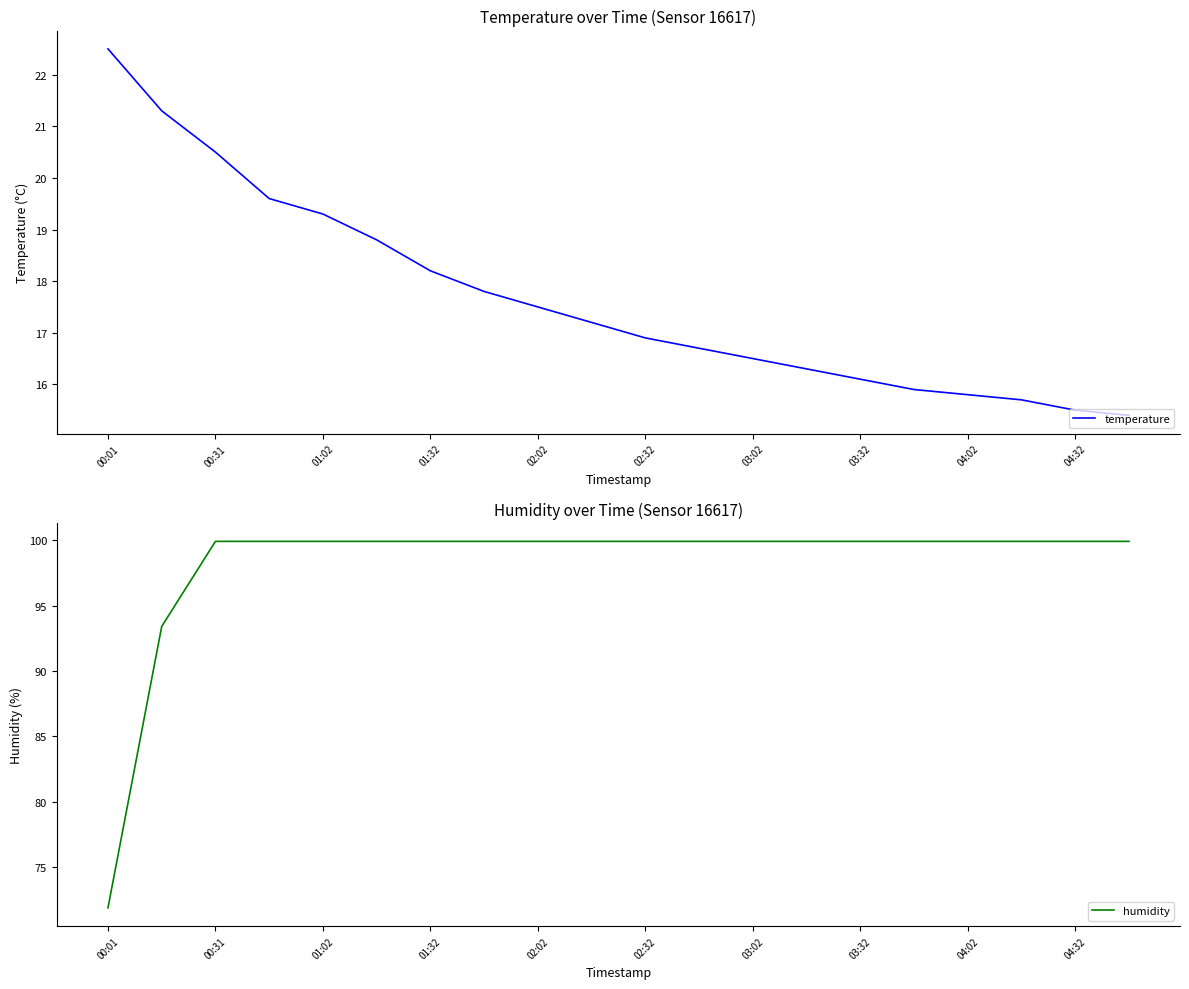

True or false: humidity has a value of 99.9 at 04:02.

True